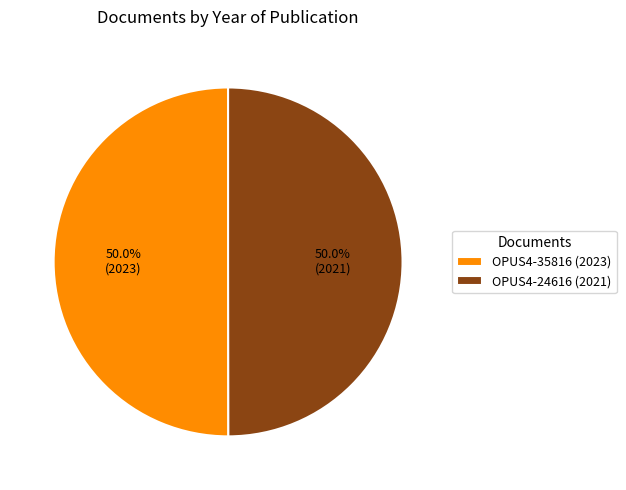

What percentage is NOT represented by OPUS4-35816?

50.0%